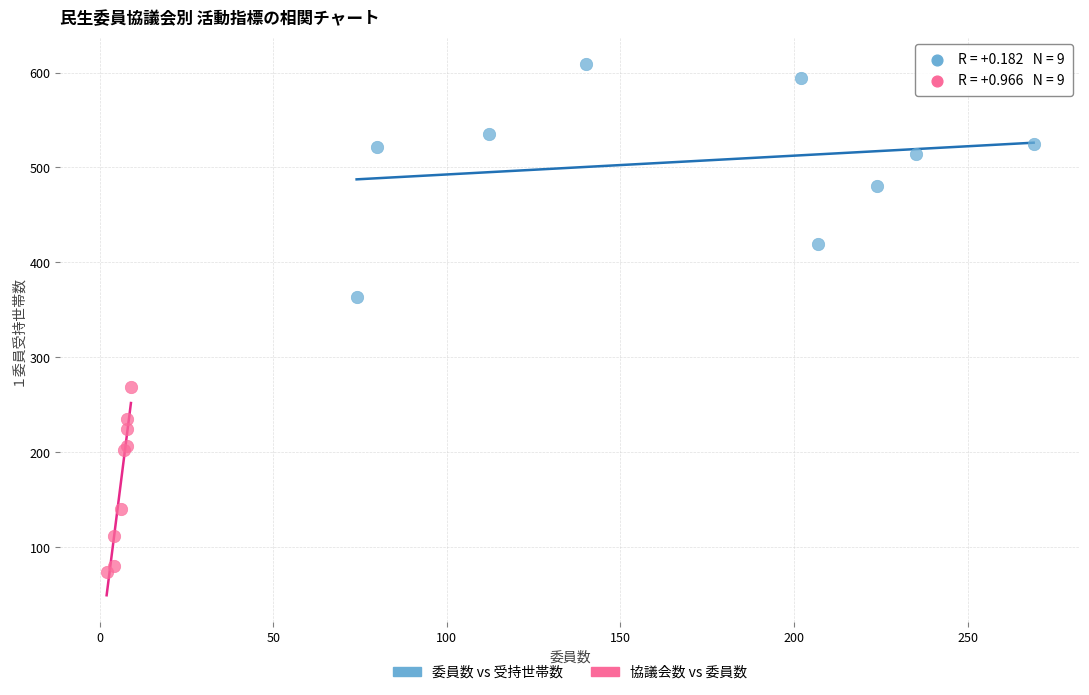

Which series contains the lowest Y value?

協議会数 vs 委員数